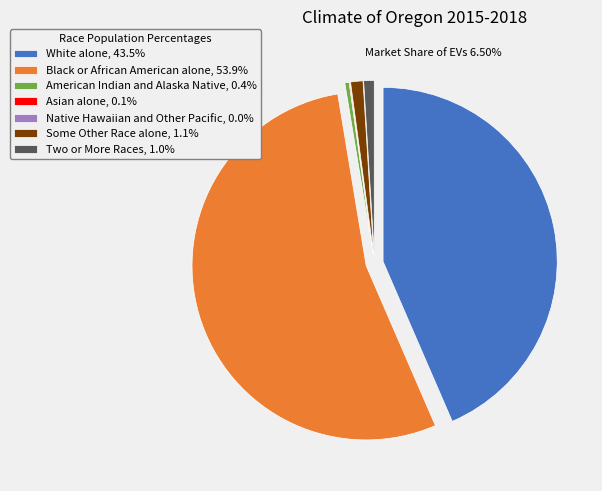

Approximately how many times larger is the value at American Indian and Alaska Native, 0.4% compared to Two or More Races, 1.0%?

0.4